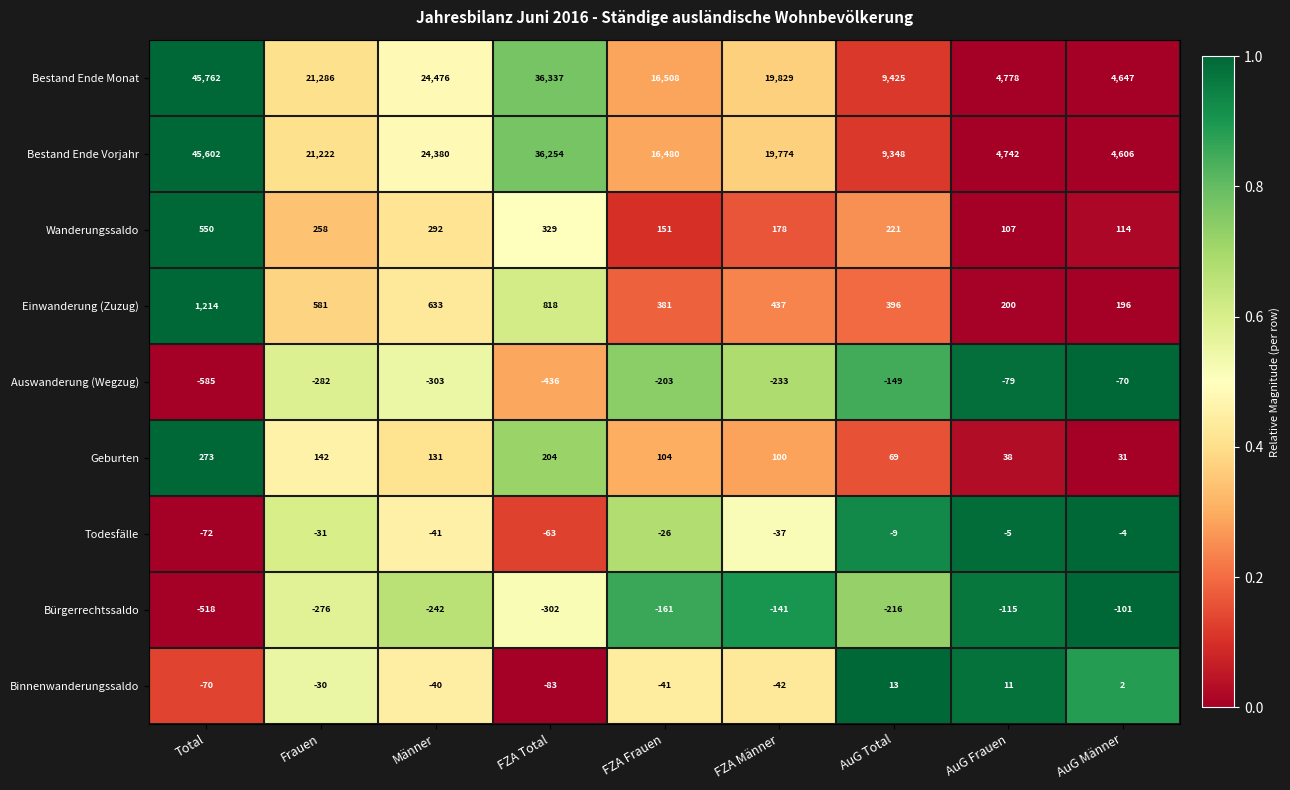

Is the value of Einwanderung (Zuzug) at FZA Total greater than the value of Wanderungssaldo at Frauen?

Yes